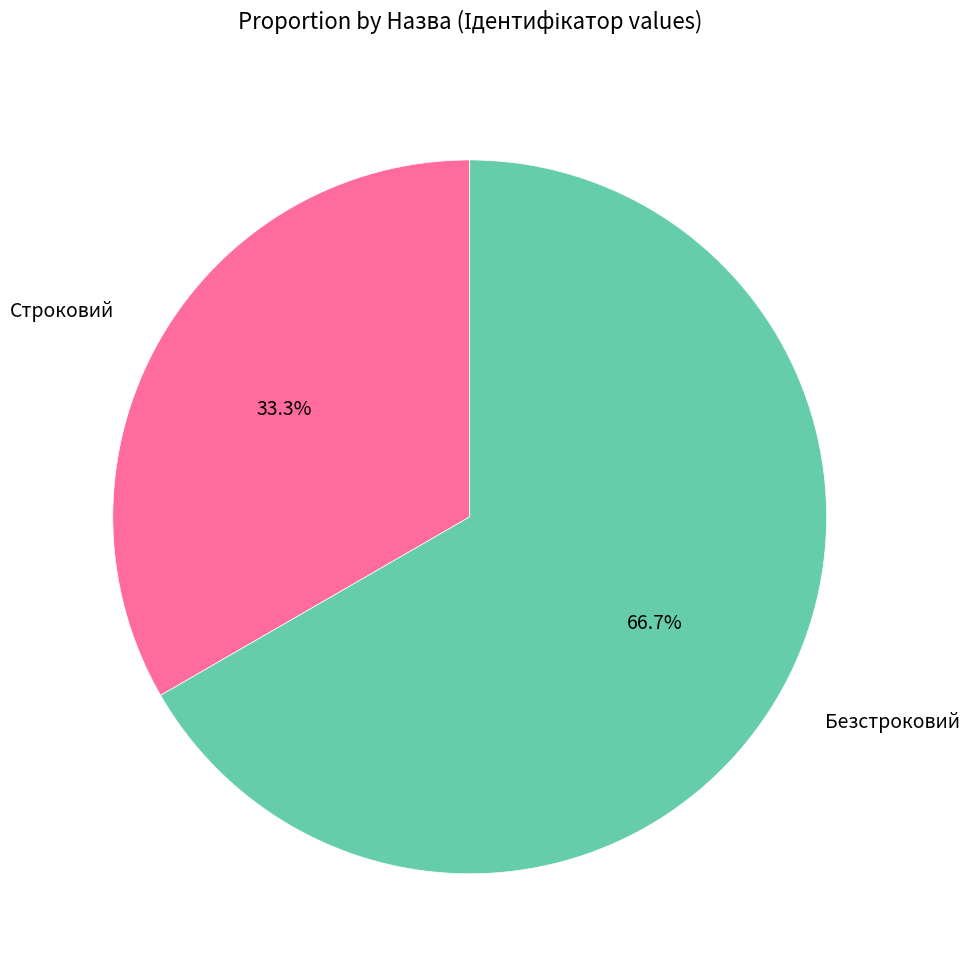

To the nearest percent, what is the combined percentage of Строковий and Безстроковий?

100%